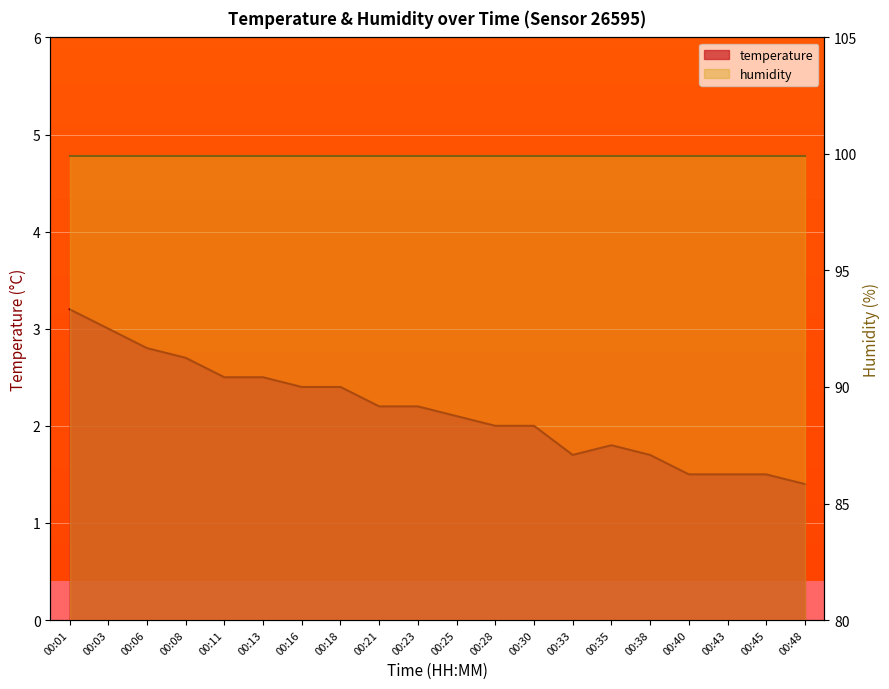

What is the average value?

2.2